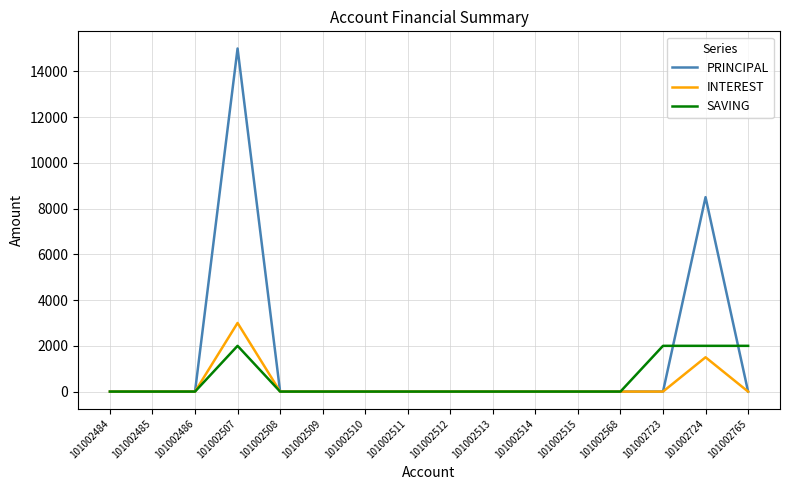

List the series in order of their peak value, highest first.

PRINCIPAL, INTEREST, SAVING